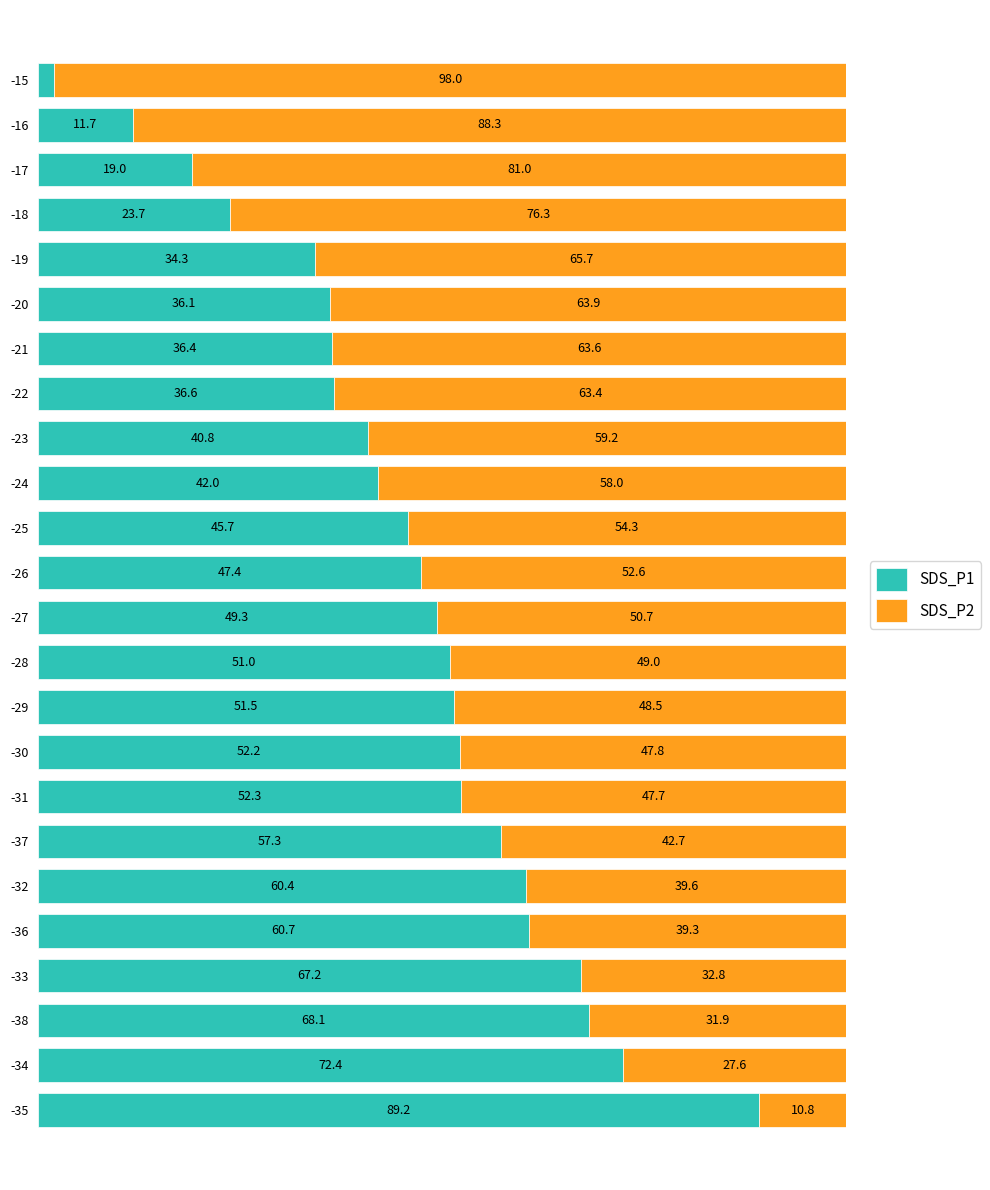

Rank the series by their maximum value, from lowest to highest.

SDS_P1, SDS_P2